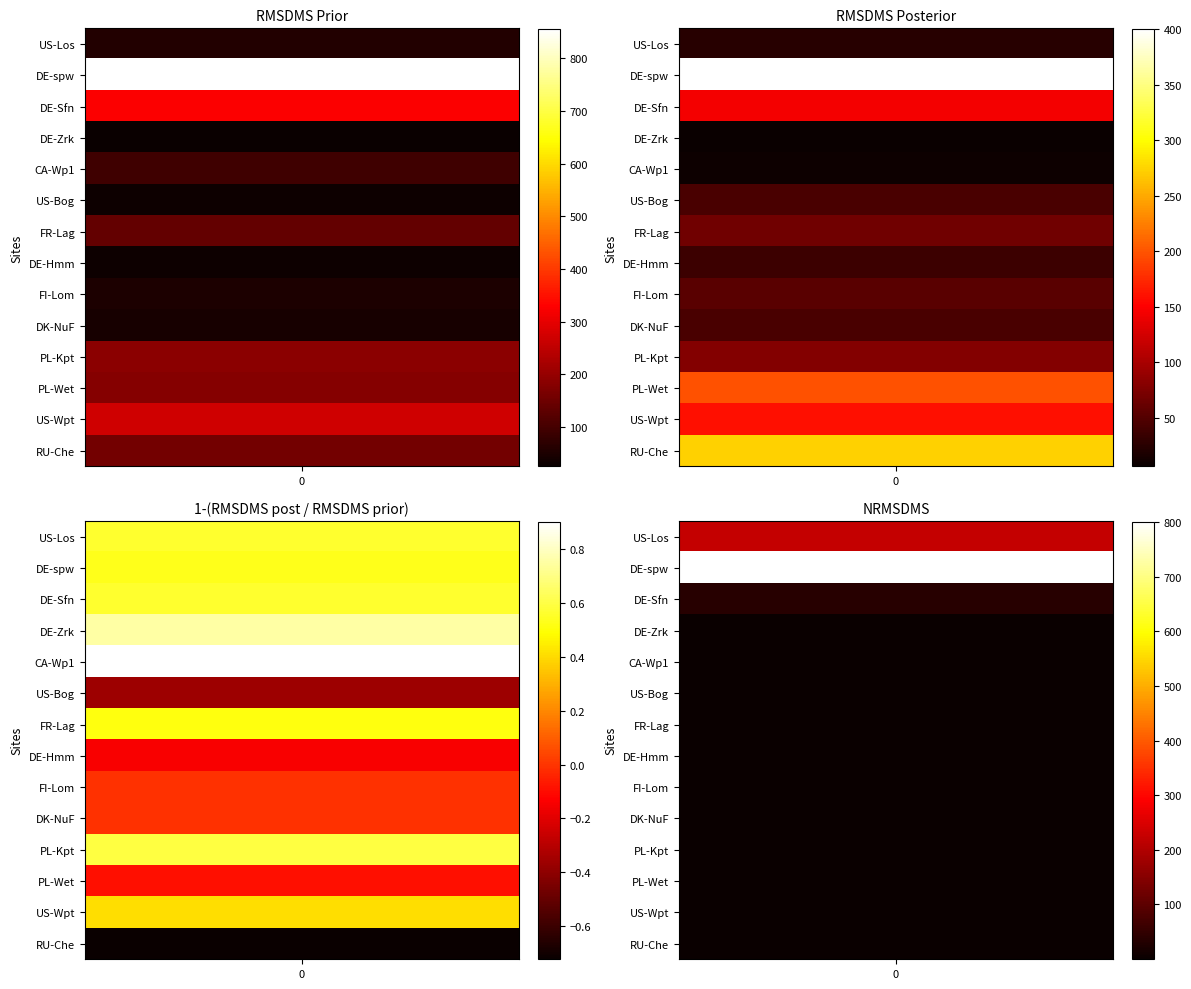

Reading left to right, extract all data points from this chart.

RMSDMS prior: 56.1	855.9	325.8	26.5	91.7	32.2	138.7	31.8	52.2	43.9	188.4	181.1	272.2	159.0
RMSDMS posterior: 24.6	400.1	144.6	6.6	9.0	43.9	67.6	36.3	53.0	44.3	78.0	197.4	159.4	273.3
1-(RMSDMS post / RMSDMS prior): 0.6	0.5	0.6	0.8	0.9	-0.4	0.5	-0.1	-0.0	-0.0	0.6	-0.1	0.4	-0.7
NRMSDMS: 224.0	800.2	37.1	1.1	1.0	1.5	2.5	1.7	2.1	0.8	1.4	2.1	0.8	3.4